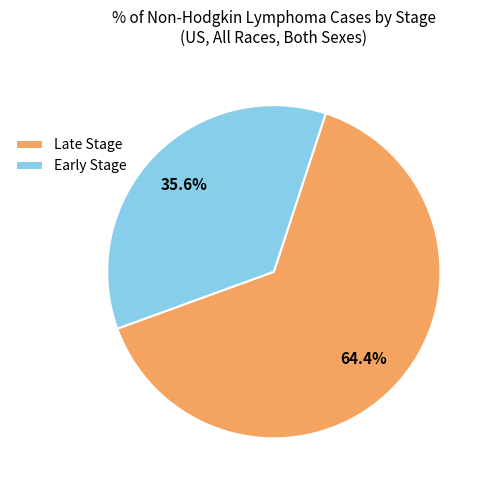

Rank the categories by value from highest to lowest.

Late Stage, Early Stage